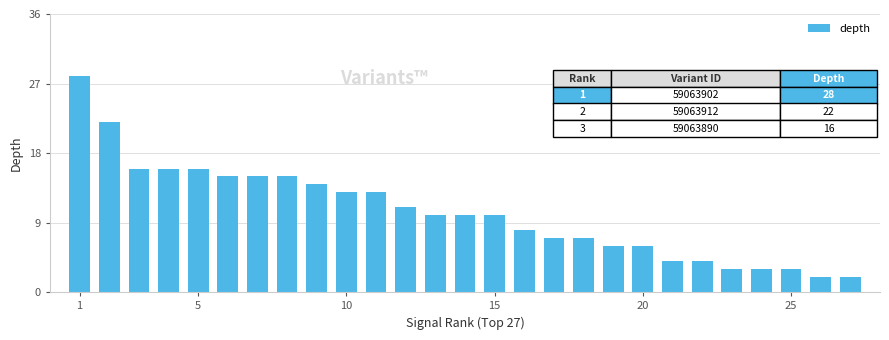

What is the value of the 18th bar from the left?

7